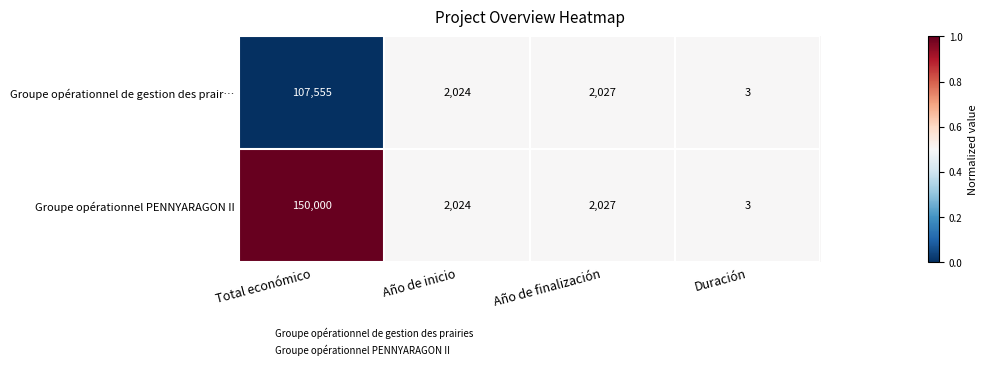

Reading right to left, what are all the values shown in this chart?

Groupe opérationnel de gestion des prair…: Duración=3	Año de finalización=2027	Año de inicio=2024	Total económico=107555
Groupe opérationnel PENNYARAGON II: Duración=3	Año de finalización=2027	Año de inicio=2024	Total económico=150000